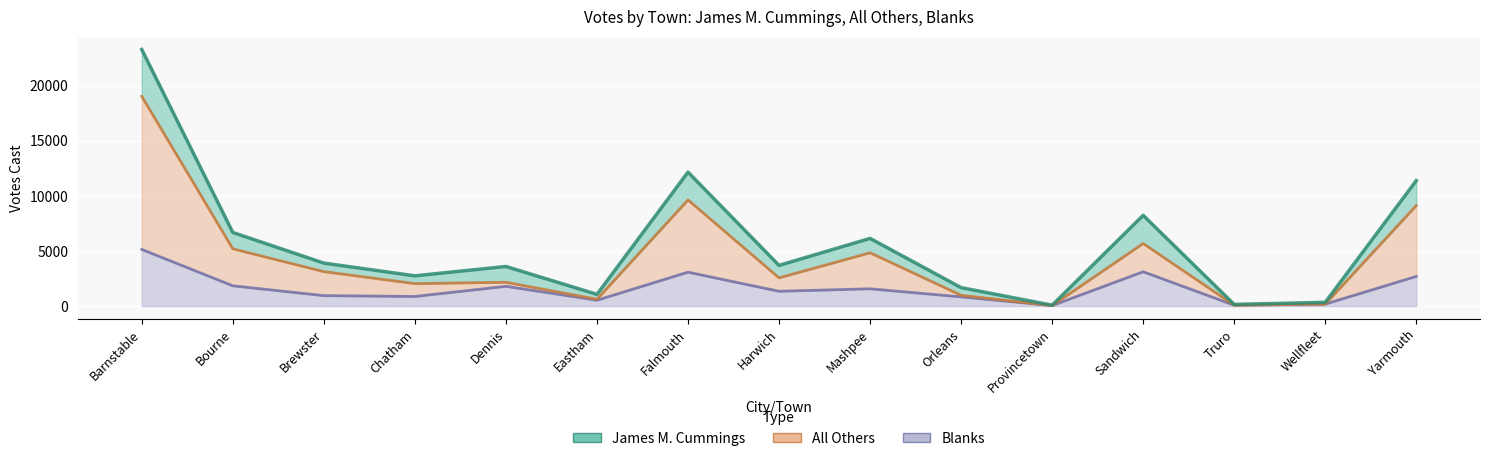

True or false: James M. Cummings has a value of 2800 at Dennis.

False